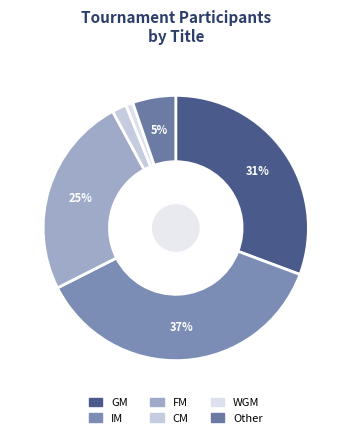

What is the smallest slice in the pie chart?

WGM